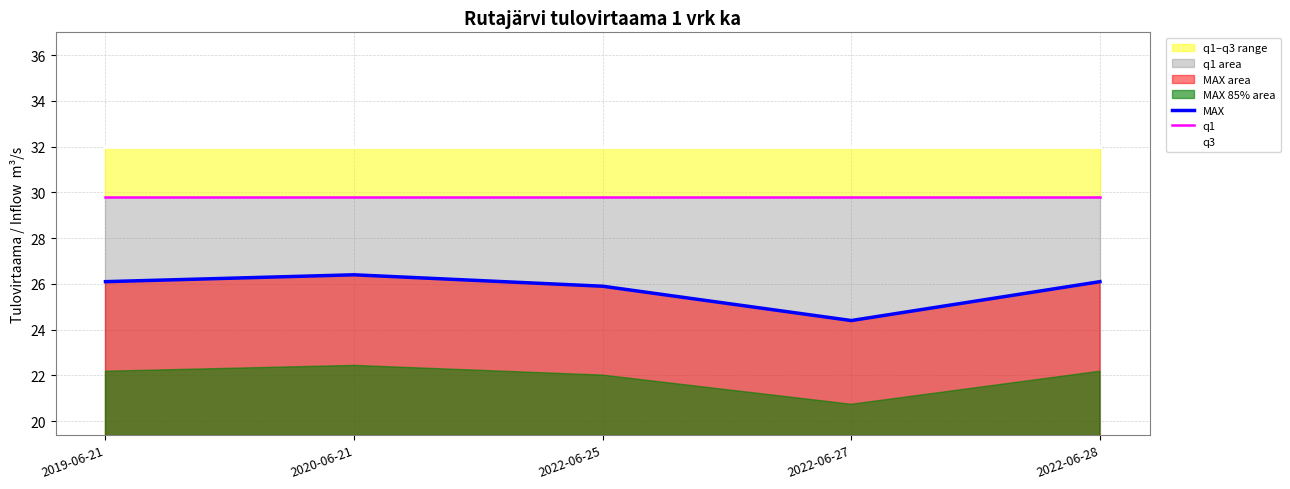

True or false: q3 and MAX intersect in this chart.

False